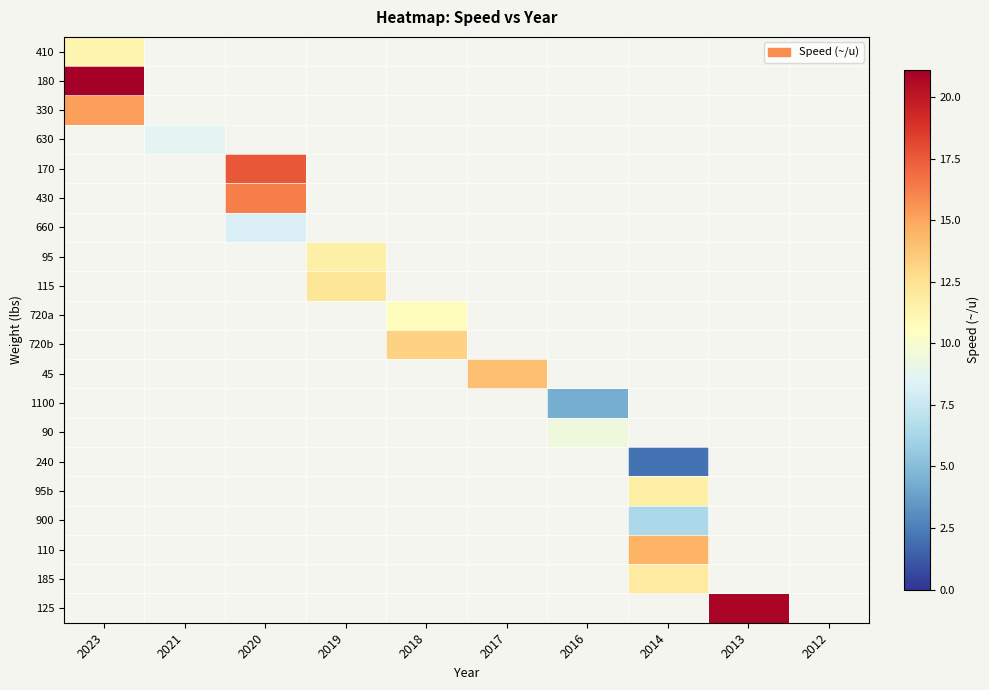

Rank the series by their maximum value, from highest to lowest.

180, 330, 630, 170, 430, 660, 95, 115, 720a, 720b, 45, 1100, 90, 240, 95b, 900, 110, 185, 125, 410